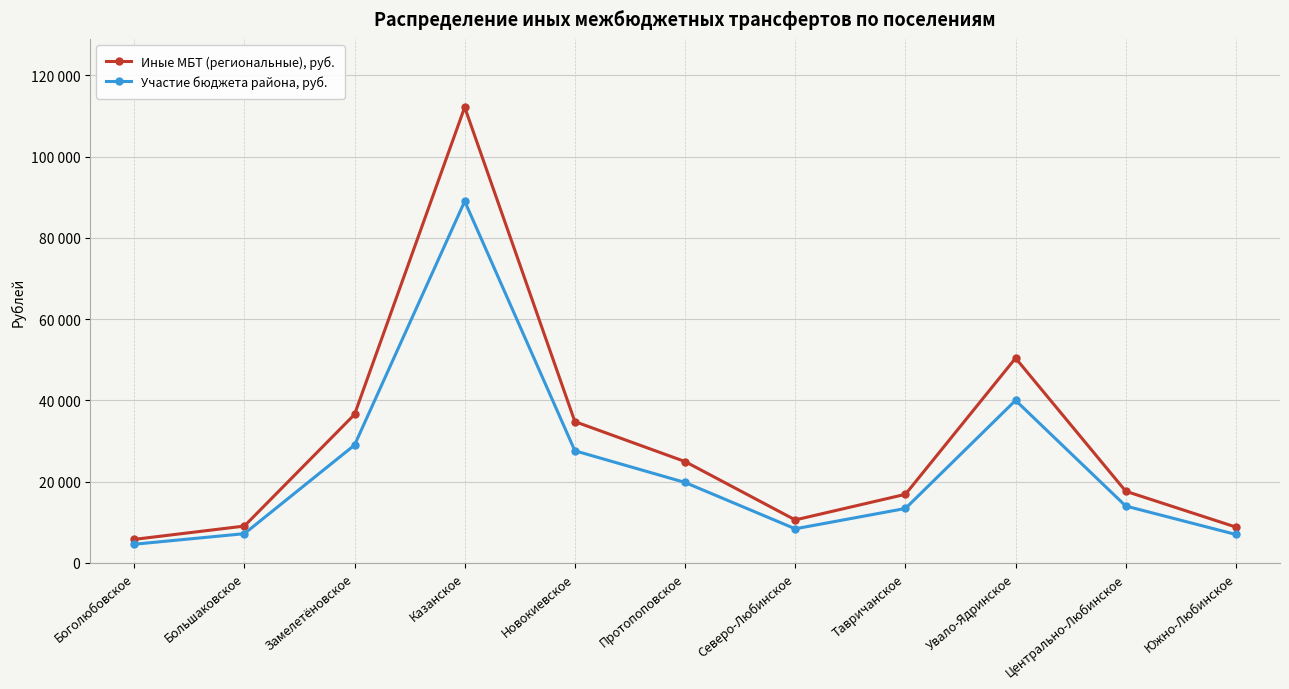

What are all the series names shown in the legend?

Иные МБТ (региональные), руб., Участие бюджета района, руб.